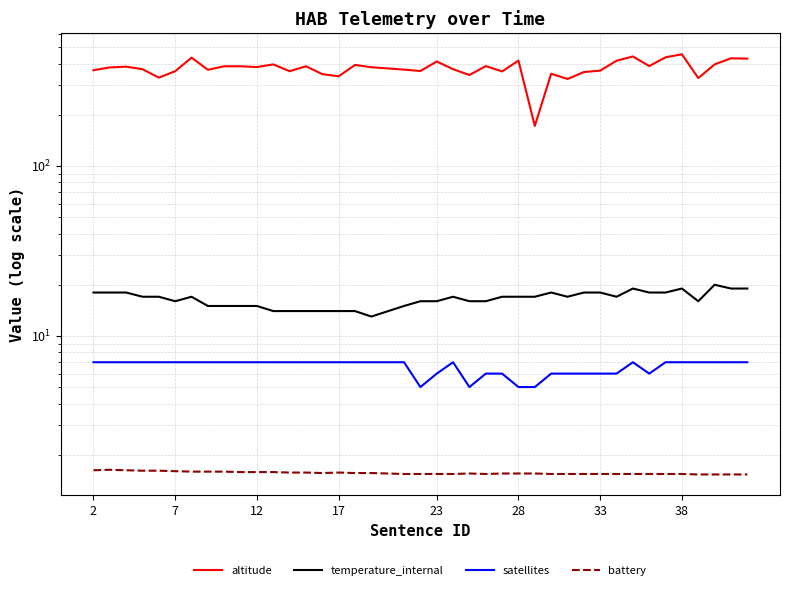

Reading left to right, list all the values displayed in this chart.

altitude: 366.0	380.0	384.0	371.0	331.0	361.0	434.0	368.0	386.0	386.0	382.0	396.0	361.0	386.0	347.0	337.0	393.0	381.0	369.0	362.0	412.0	371.0	343.0	387.0	360.0	417.0	172.0	349.0	325.0	357.0	364.0	416.0	441.0	387.0	436.0	454.0	329.0	396.0	430.0	428.0
temperature_internal: 18.0	18.0	18.0	17.0	17.0	16.0	17.0	15.0	15.0	15.0	15.0	14.0	14.0	14.0	14.0	14.0	14.0	13.0	15.0	16.0	16.0	17.0	16.0	16.0	17.0	17.0	17.0	18.0	17.0	18.0	18.0	17.0	19.0	18.0	18.0	19.0	16.0	20.0	19.0	19.0
satellites: 7.0	7.0	7.0	7.0	7.0	7.0	7.0	7.0	7.0	7.0	7.0	7.0	7.0	7.0	7.0	7.0	7.0	7.0	7.0	5.0	6.0	7.0	5.0	6.0	6.0	5.0	5.0	6.0	6.0	6.0	6.0	6.0	7.0	6.0	7.0	7.0	7.0	7.0	7.0	7.0
battery: 1.6	1.6	1.6	1.6	1.6	1.6	1.6	1.6	1.6	1.6	1.6	1.6	1.6	1.6	1.6	1.6	1.6	1.6	1.5	1.5	1.5	1.5	1.6	1.5	1.6	1.6	1.6	1.5	1.5	1.5	1.5	1.5	1.5	1.5	1.5	1.5	1.5	1.5	1.5	1.5